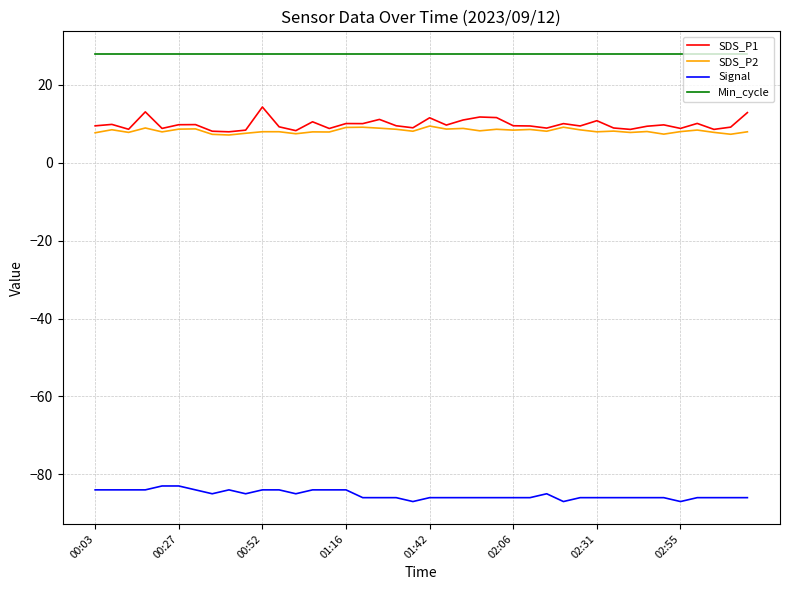

True or false: SDS_P2 and Signal intersect in this chart.

False